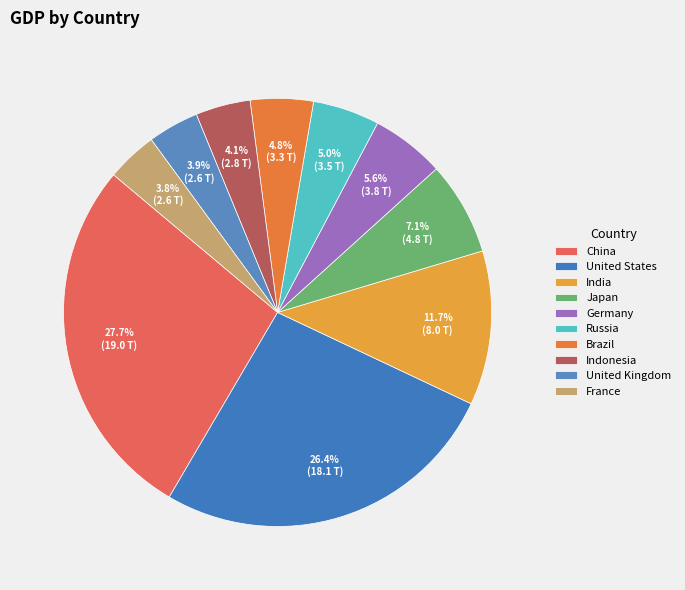

Which has a higher value, India or France?

India